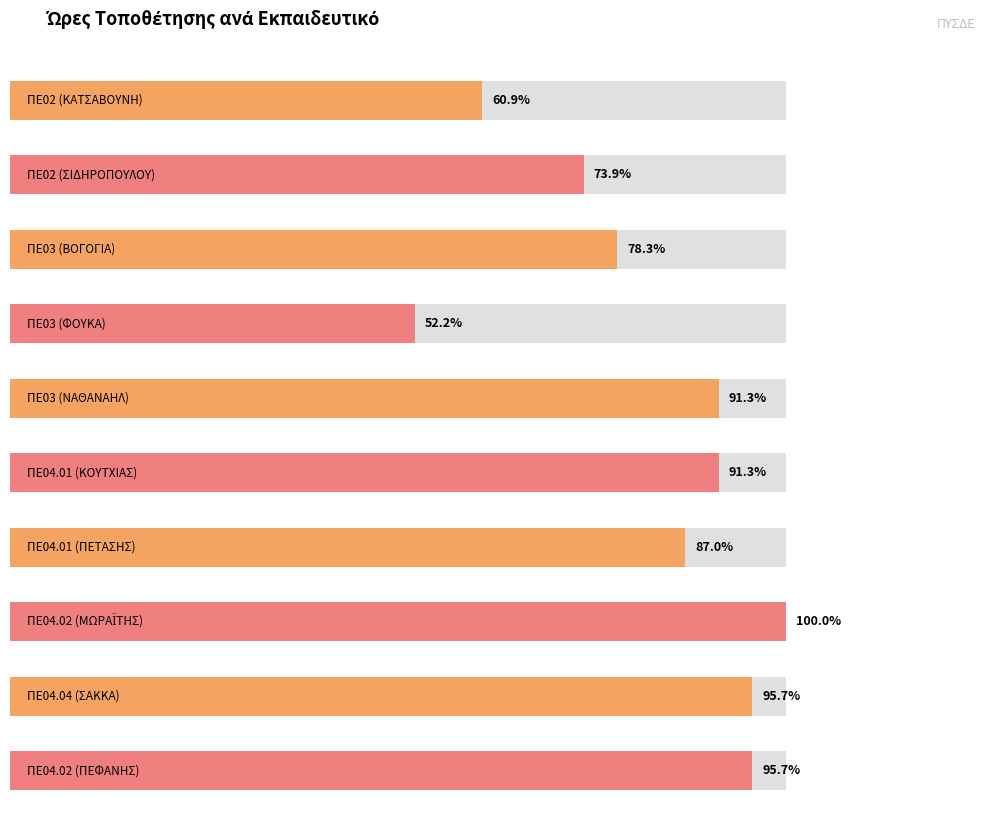

Approximately how many times larger is the value at ΠΕ02 compared to ΠΕ04.01?

0.8